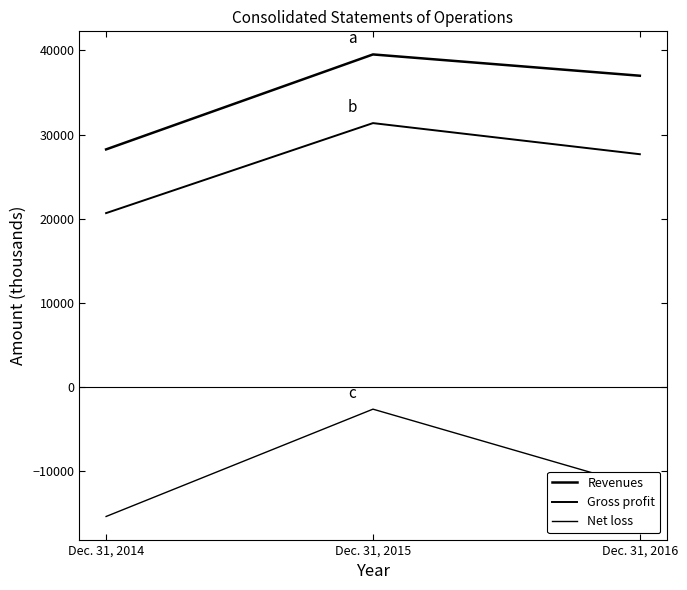

Rank the categories by Revenues value from highest to lowest.

Dec. 31, 2015, Dec. 31, 2016, Dec. 31, 2014